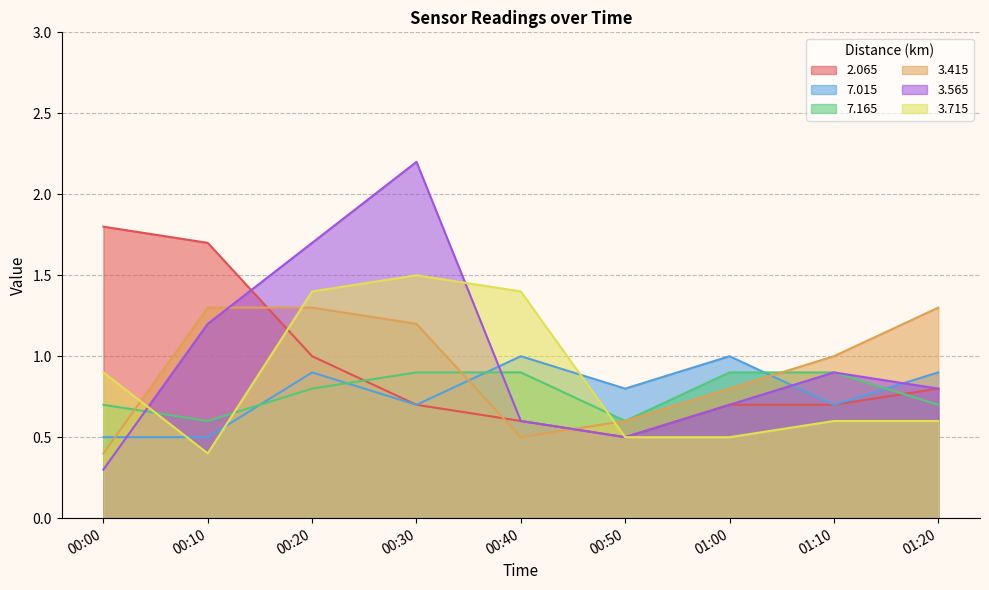

What is the value of the   3.565 point at the 9th from the left?

0.8